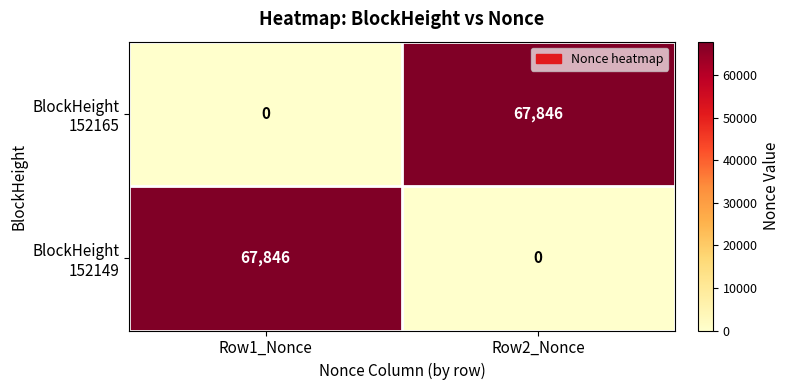

What is the total value across all series at Row2_Nonce?

67846